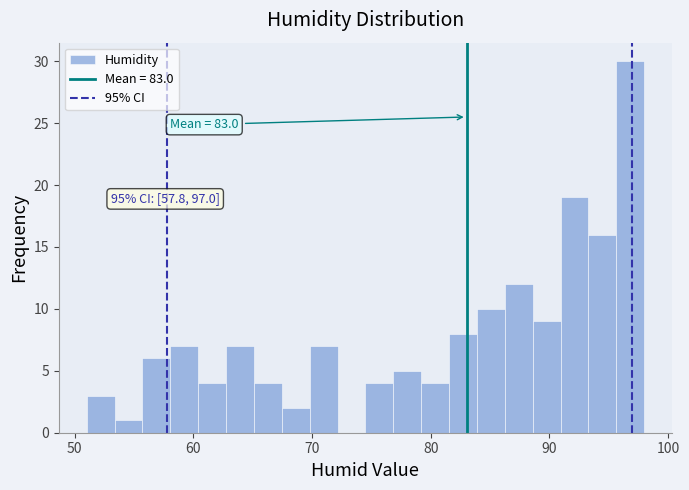

Read against the x-axis, roughly where is the centre of the tallest bar?

97